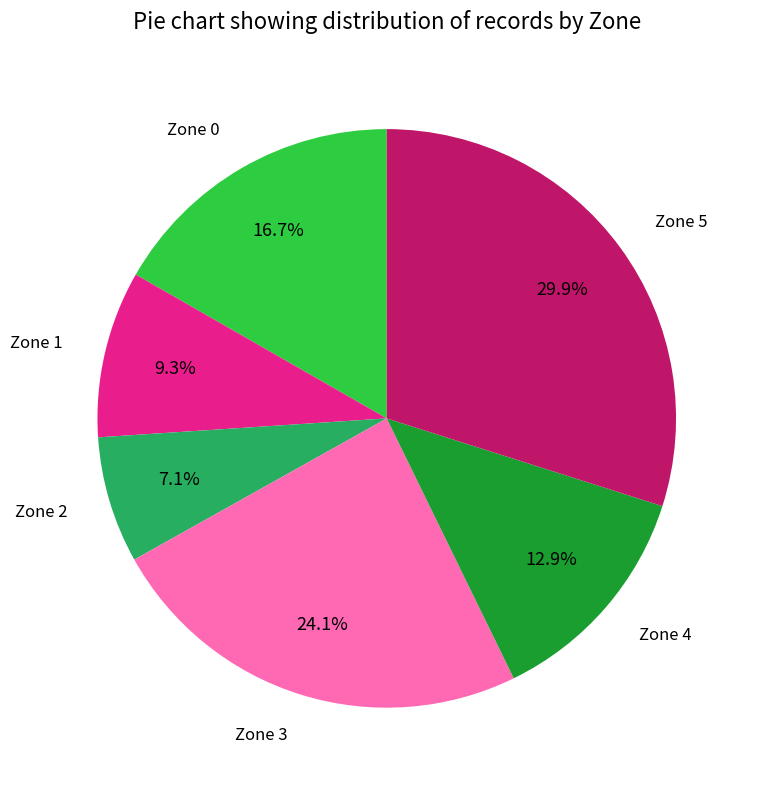

Is there a majority slice in this chart?

No